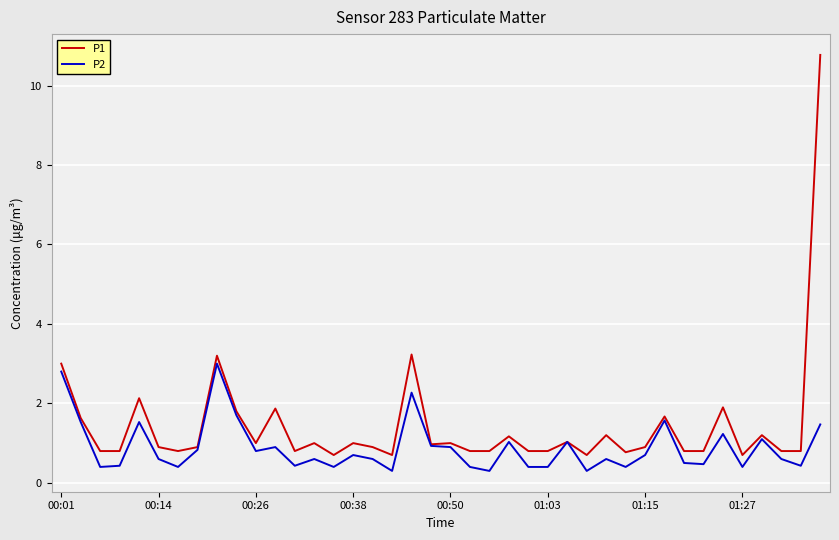

Rank the series by their maximum value, from lowest to highest.

P2, P1